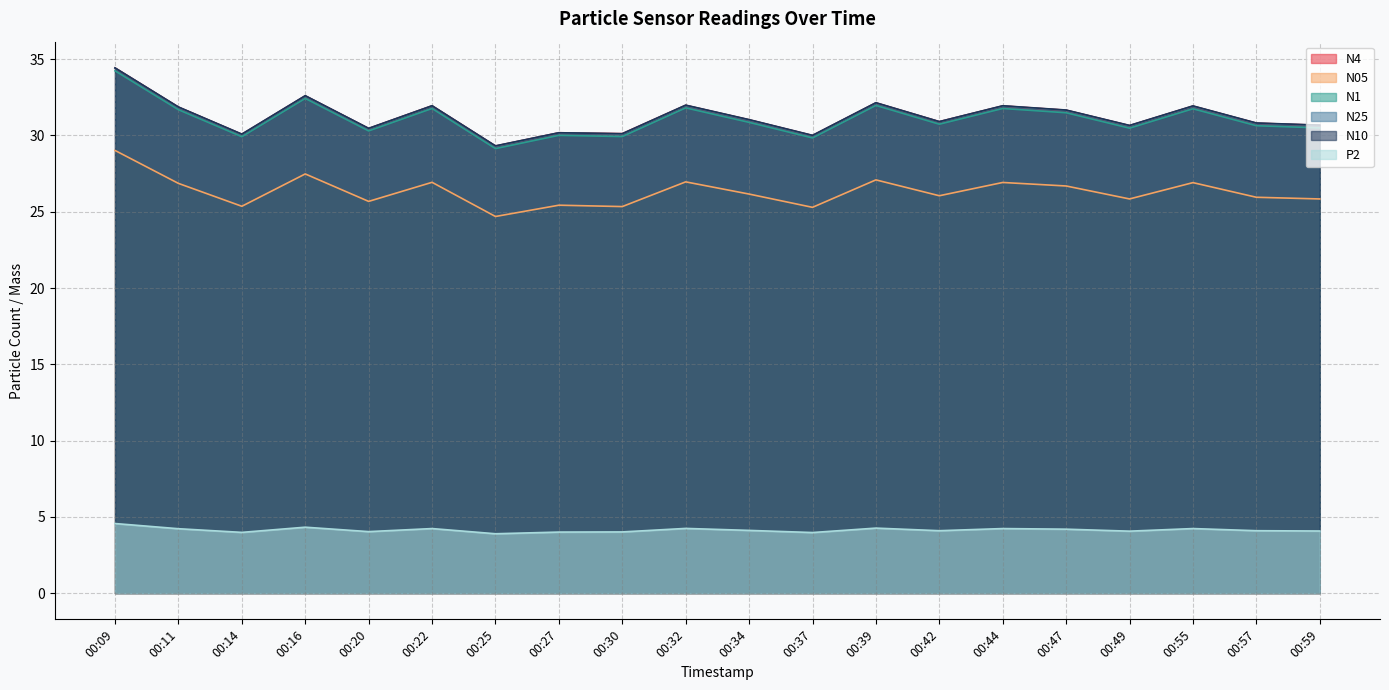

What is the highest value of the P2 series?

4.6